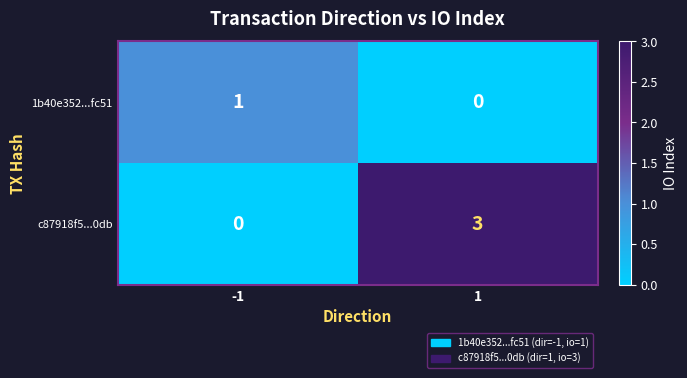

Reading left to right, list all the values displayed in this chart.

1b40e352...fc51: 1	0
c87918f5...0db: 0	3